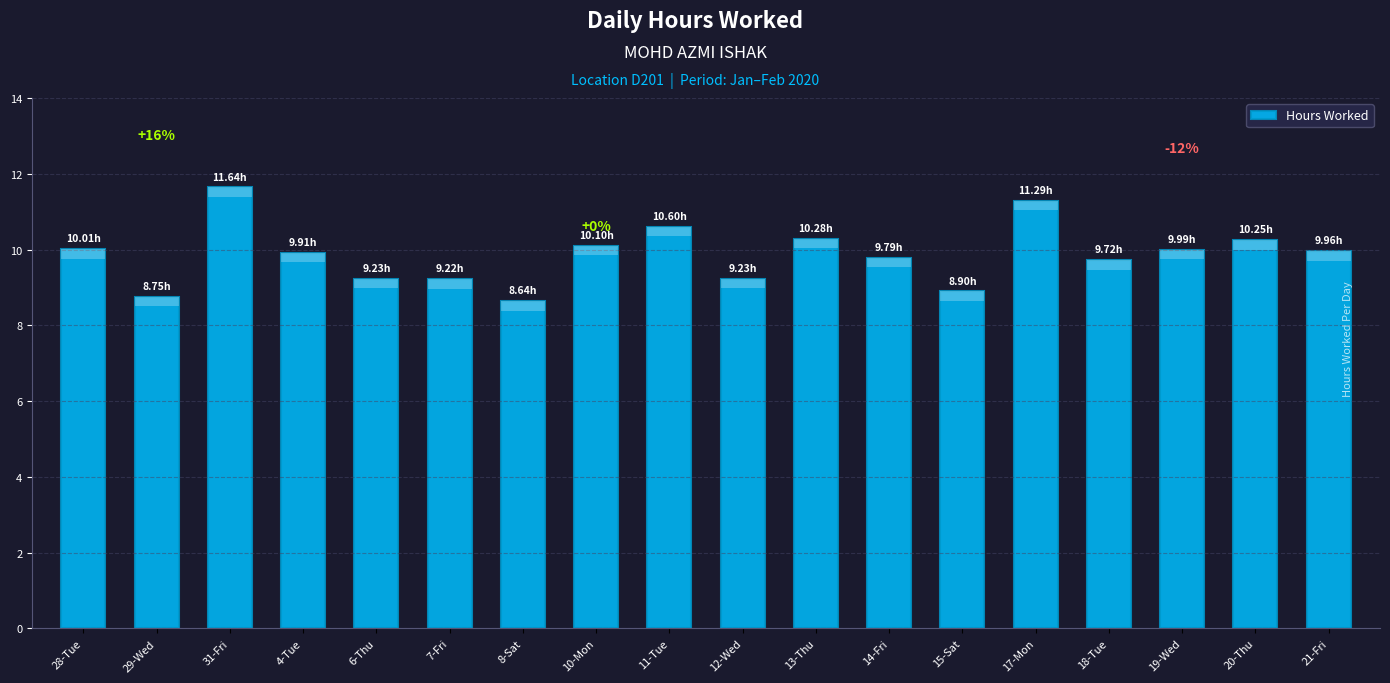

Rank the categories by value from highest to lowest.

31-Fri, 17-Mon, 11-Tue, 13-Thu, 20-Thu, 10-Mon, 28-Tue, 19-Wed, 21-Fri, 4-Tue, 14-Fri, 18-Tue, 6-Thu, 12-Wed, 7-Fri, 15-Sat, 29-Wed, 8-Sat